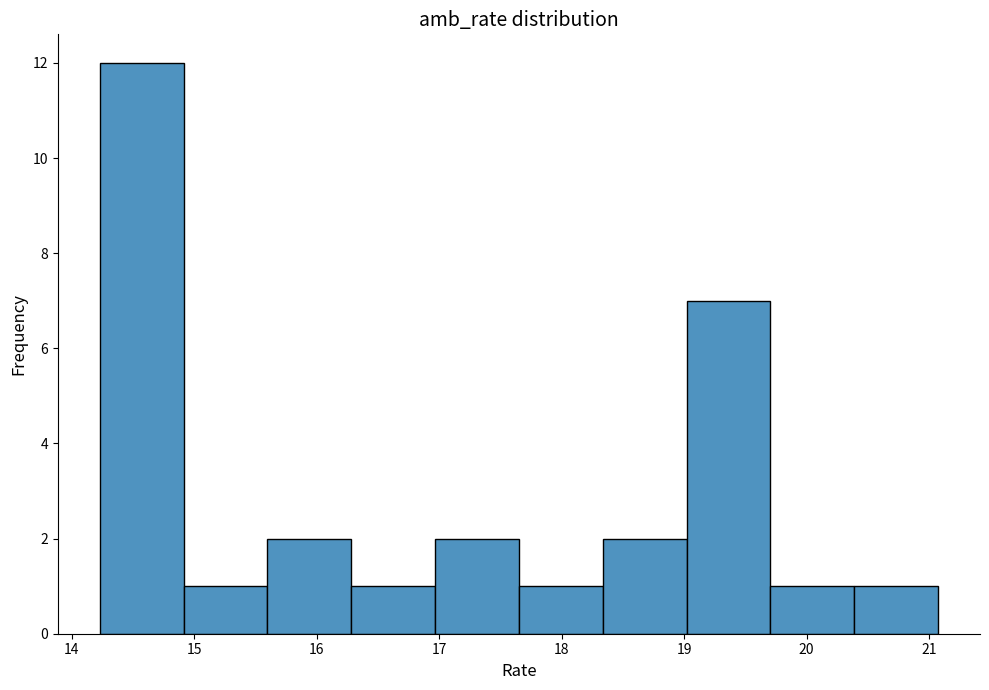

What is the height of the bar covering 17.7 to 18.3 on the x-axis? Neither the bar edges nor the heights are printed on the chart, so give them approximately, as read against the axes.

1